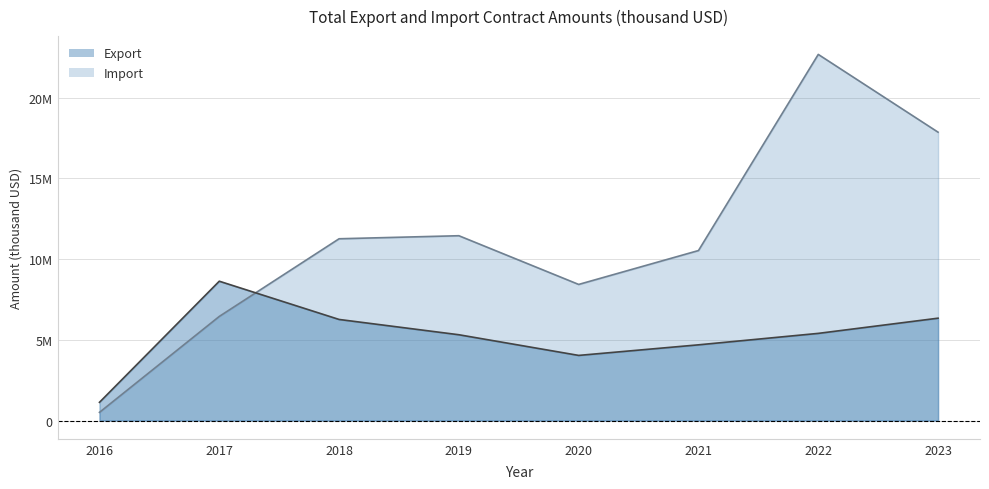

Reading left to right, list all the values displayed in this chart.

Export: 1125999.8	8627009.1	6258456.1	5311313.3	4031655.3	4686681.4	5395848.7	6337123.2
Import: 504453.5	6445270.2	11255322.7	11443892.2	8427018.2	10525830.2	22673287.4	17855827.1